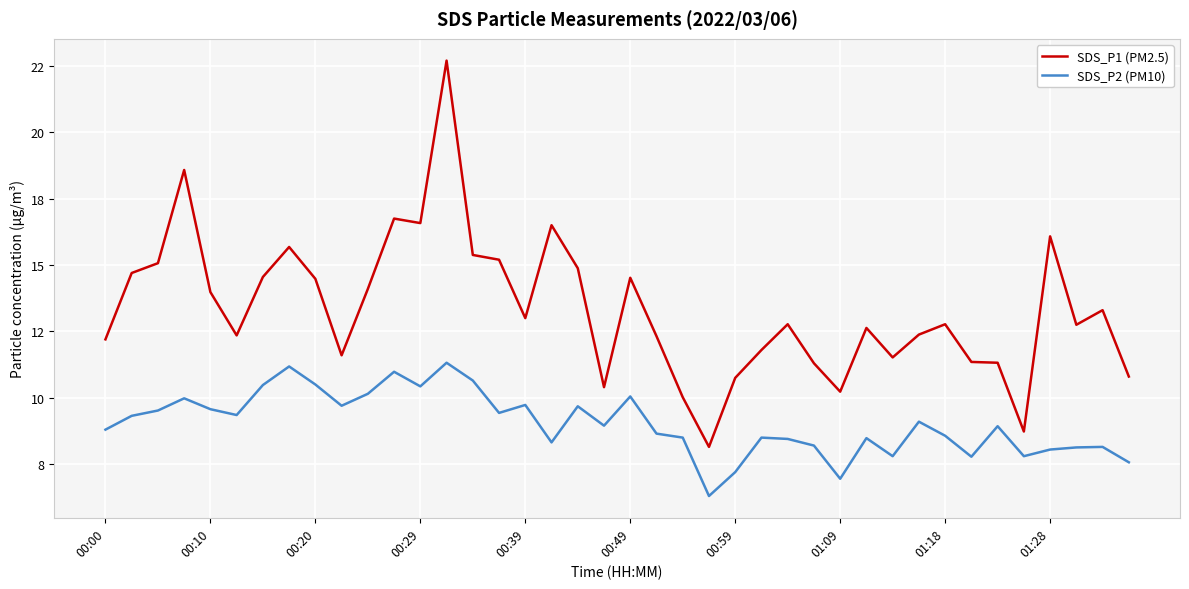

What is the lowest value of the SDS_P1 (PM2.5) series?

8.2